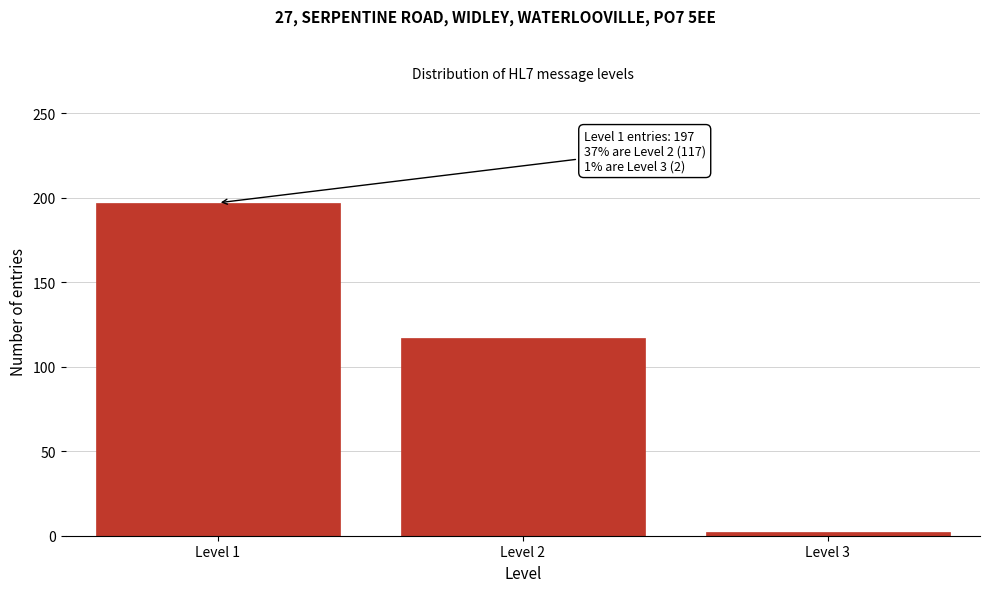

Reading left to right, extract all data points from this chart.

197	117	2